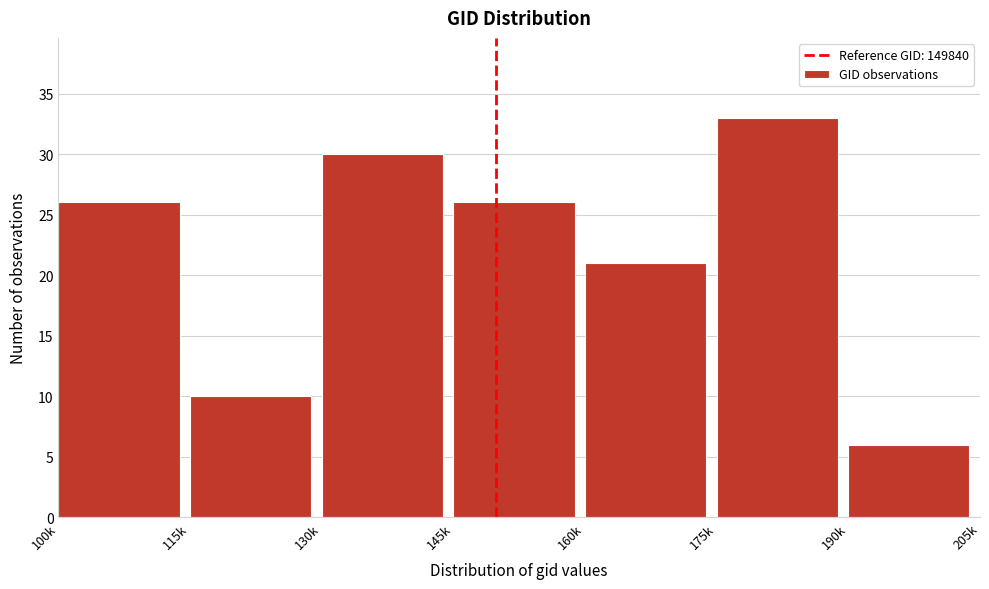

Reading right to left, extract all data points from this chart.

6	33	21	26	30	10	26